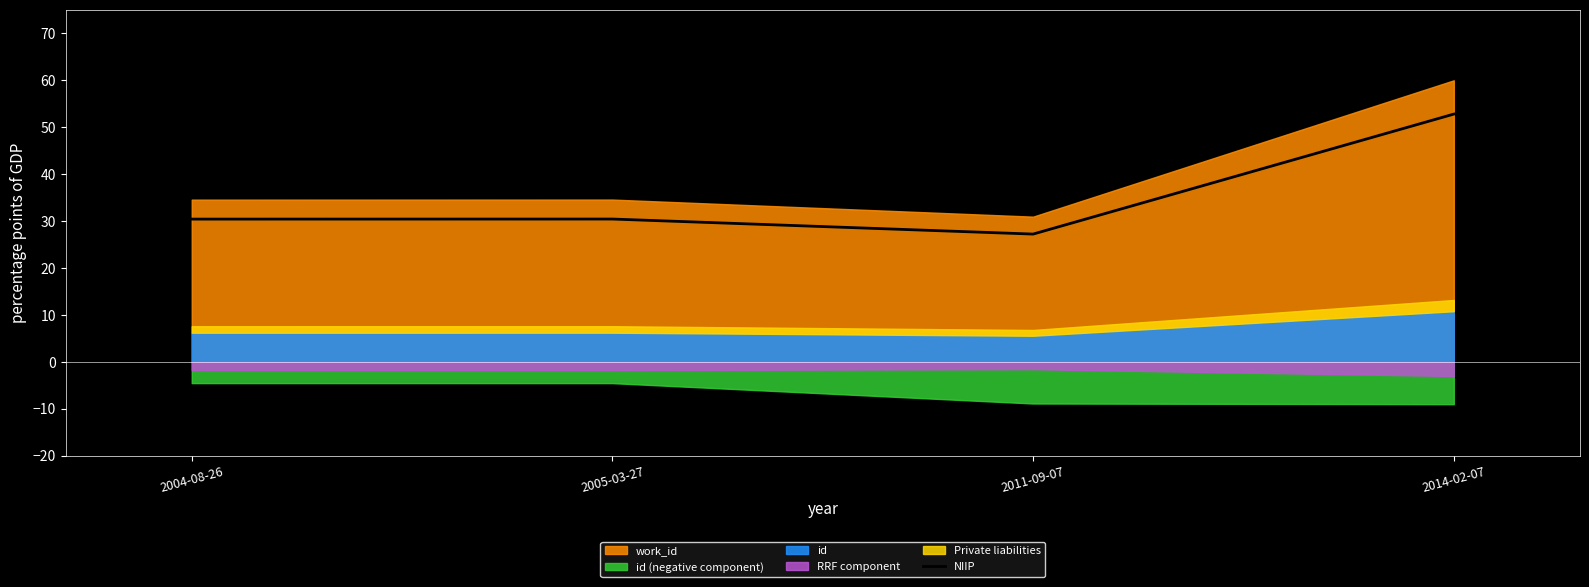

Is it true that NIIP equals 75.4 at 2014-02-07?

False